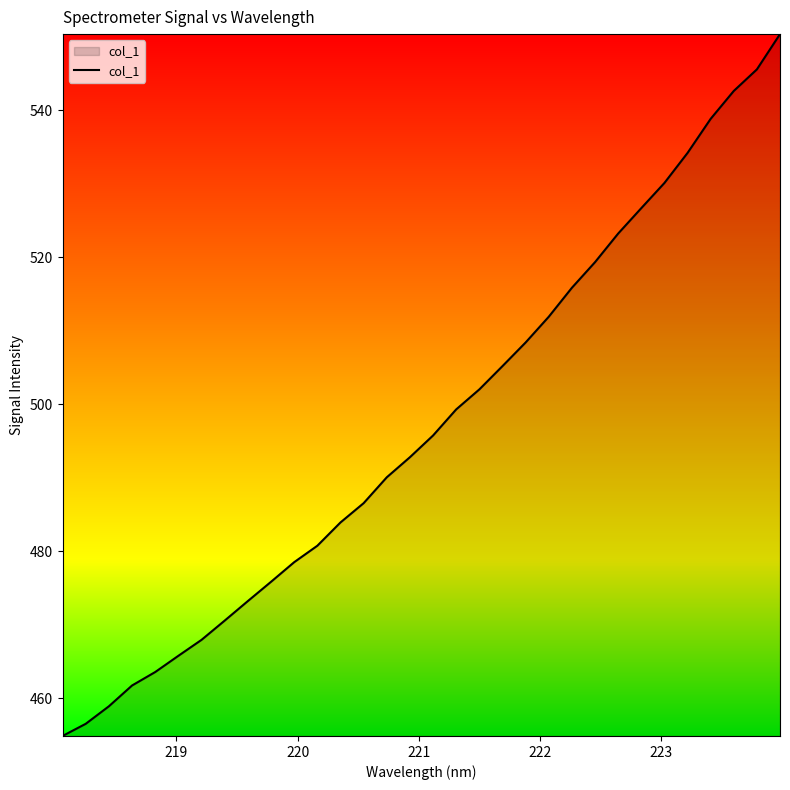

How many lines are shown in the chart?

1